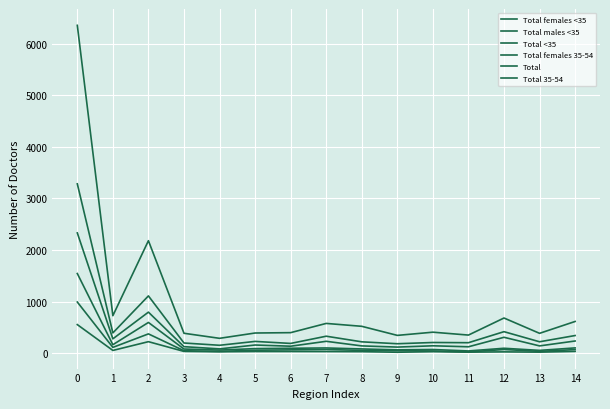

Is this an area chart (filled region under the line)?

No